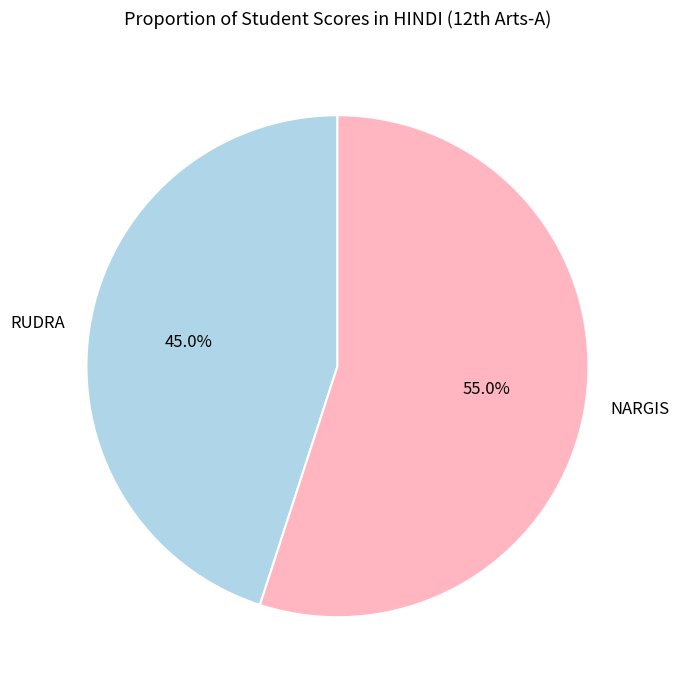

Rank the categories by value from lowest to highest.

RUDRA, NARGIS